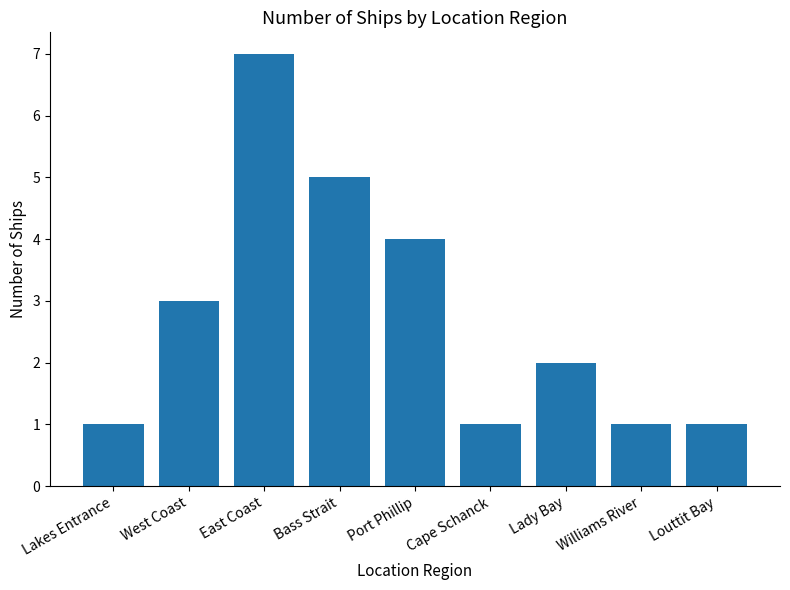

Which has a higher value, Port Phillip or Williams River?

Port Phillip